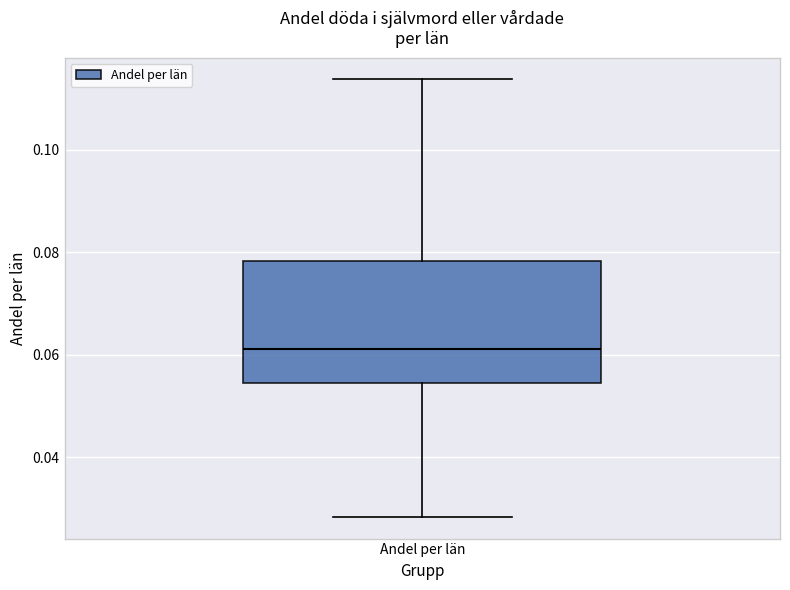

Where does the median line of the box for Andel per län sit on the y-axis? The values are not printed on the chart, so give them approximately, as read against the axis.

0.062